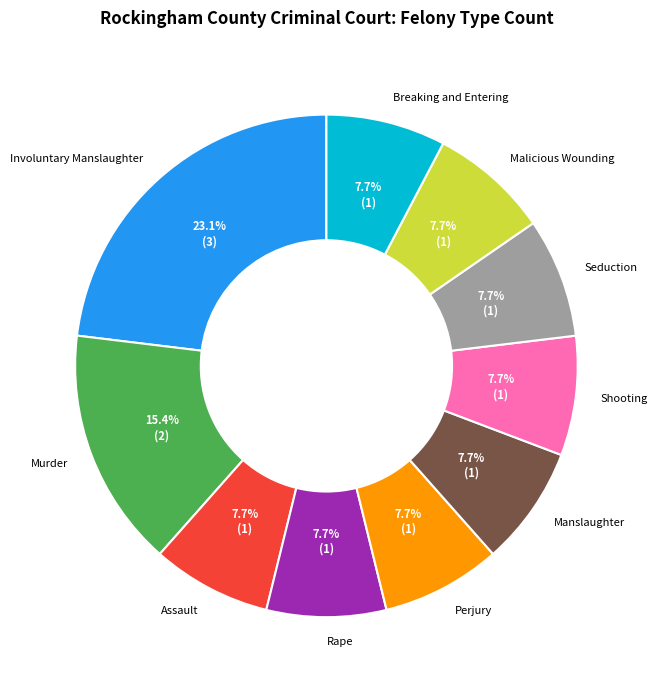

Which slice is the largest?

Involuntary Manslaughter